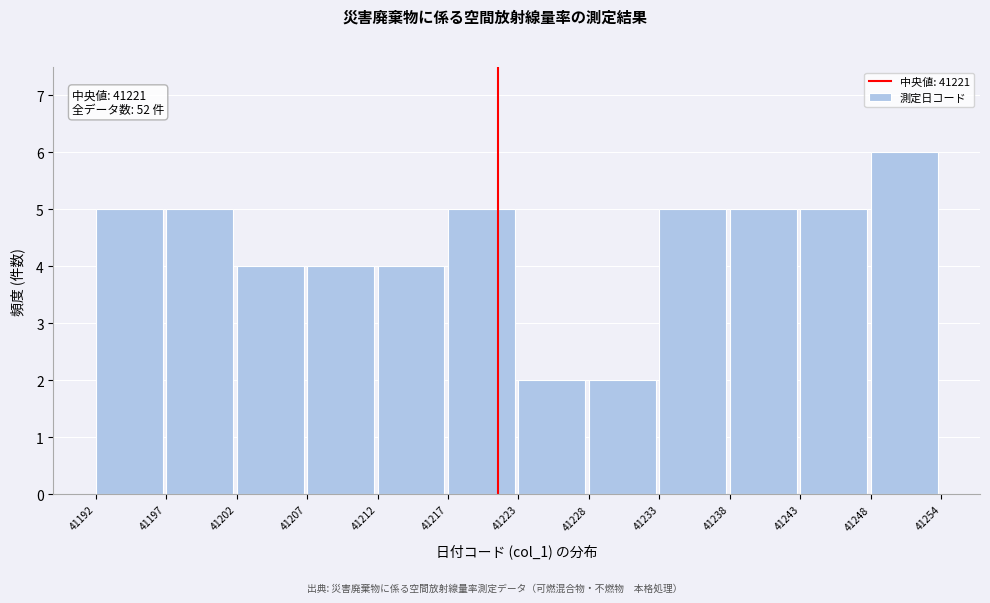

Reading right to left, transcribe all the data shown in this chart.

6	5	5	5	2	2	5	4	4	4	5	5